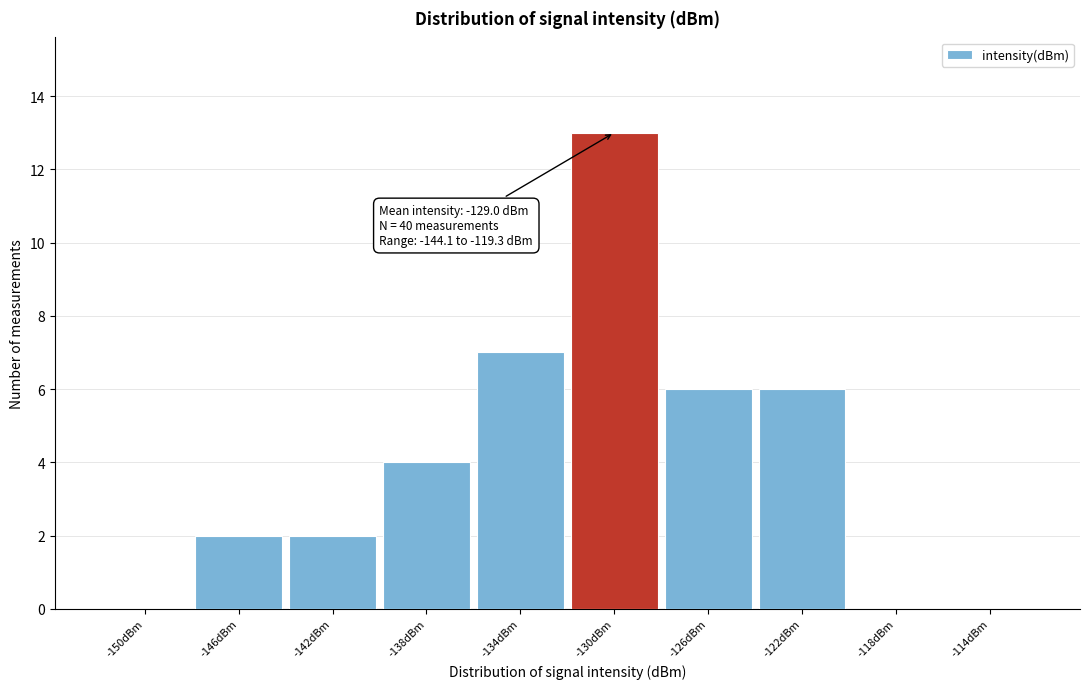

Reading left to right, extract all data points from this chart.

-150dBm=0	-146dBm=2	-142dBm=2	-138dBm=4	-134dBm=7	-130dBm=13	-126dBm=6	-122dBm=6	-118dBm=0	-114dBm=0